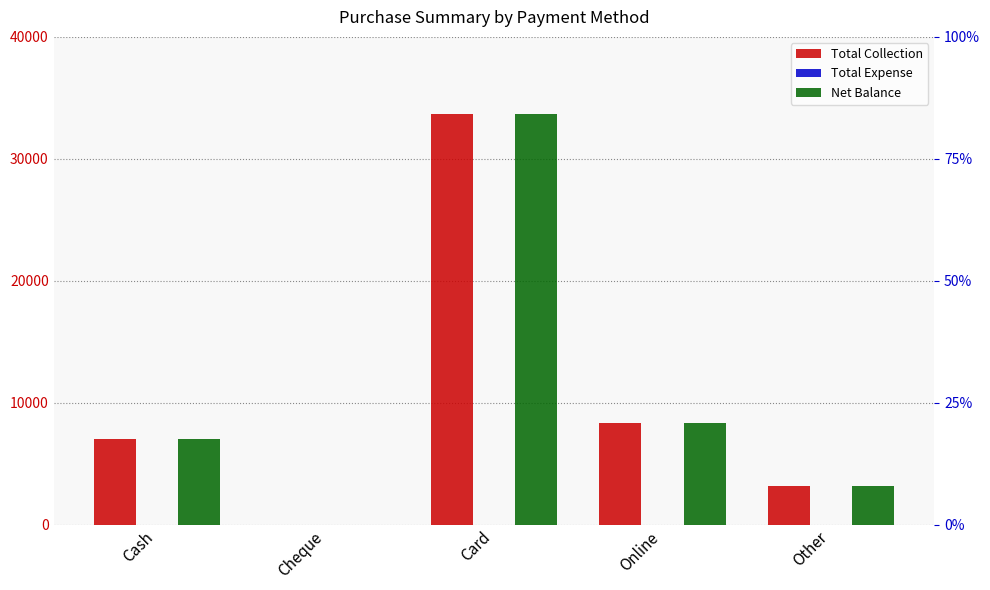

Reading left to right, list all the values displayed in this chart.

Total Collection: 6986	0	33639	8298	3184
Total Expense: 0	0	0	0	0
Net Balance: 6986	0	33639	8298	3184